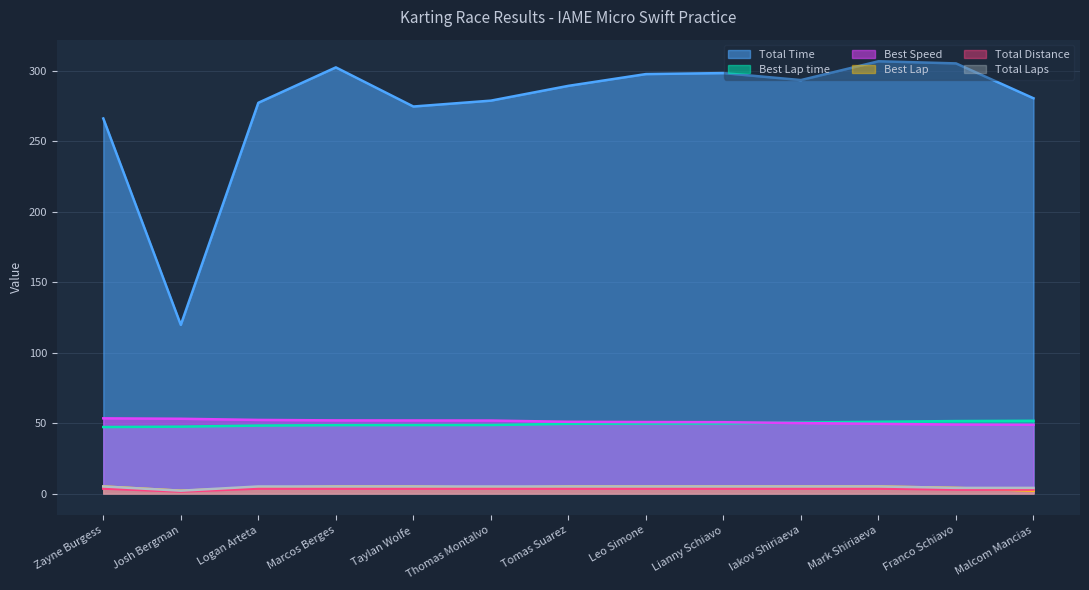

What is the highest value of the Best Speed series?

53.4